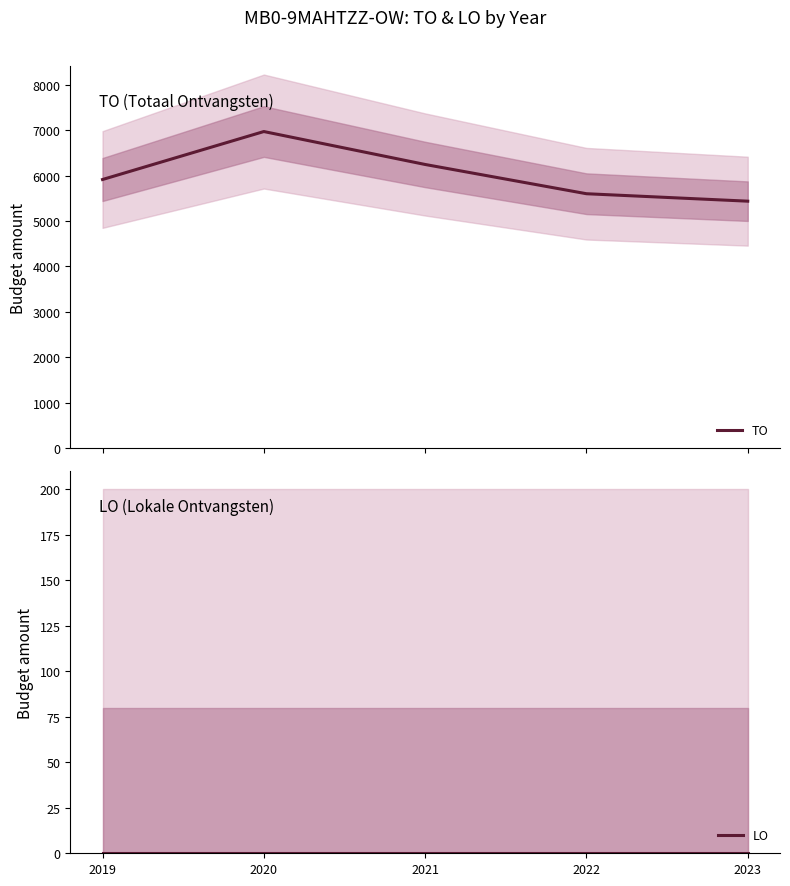

True or false: LO and TO cross at least once.

False